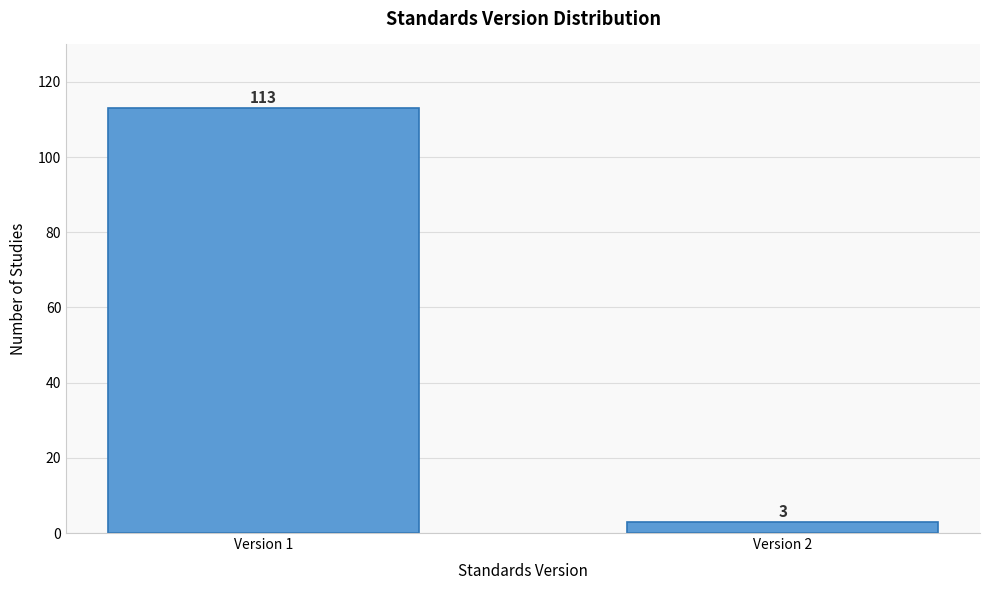

Reading left to right, extract all data points from this chart.

Version 1=113	Version 2=3